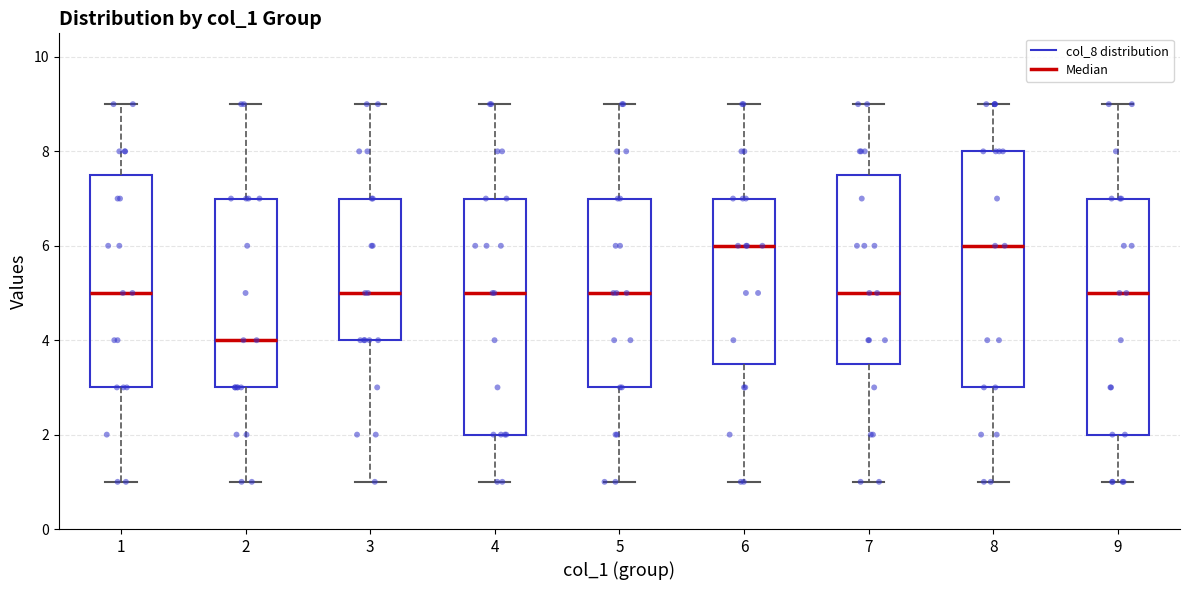

Reading left to right, transcribe this box plot: for each box, give where its median line is, the range the box spans, and where its two whiskers end, as read against the y-axis. The values are not printed on the chart, so give them approximately, as read against the axis.

1: median 5.0, box 3.0 to 7.6, whiskers 1.0 to 9.0
2: median 4.0, box 3.0 to 7.0, whiskers 1.0 to 9.0
3: median 5.0, box 4.0 to 7.0, whiskers 1.0 to 9.0
4: median 5.0, box 2.0 to 7.0, whiskers 1.0 to 9.0
5: median 5.0, box 3.0 to 7.0, whiskers 1.0 to 9.0
6: median 6.0, box 3.6 to 7.0, whiskers 1.0 to 9.0
7: median 5.0, box 3.6 to 7.6, whiskers 1.0 to 9.0
8: median 6.0, box 3.0 to 8.0, whiskers 1.0 to 9.0
9: median 5.0, box 2.0 to 7.0, whiskers 1.0 to 9.0